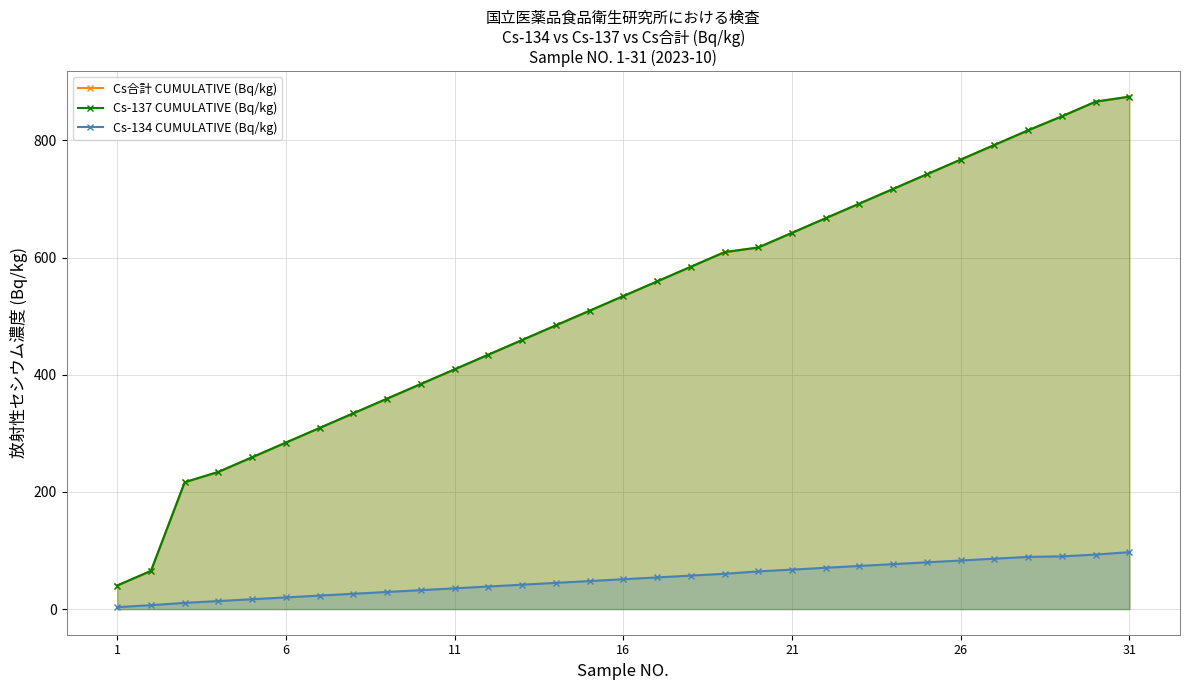

Is it true that Cs合計 CUMULATIVE (Bq/kg) equals 345.7 at 16?

False